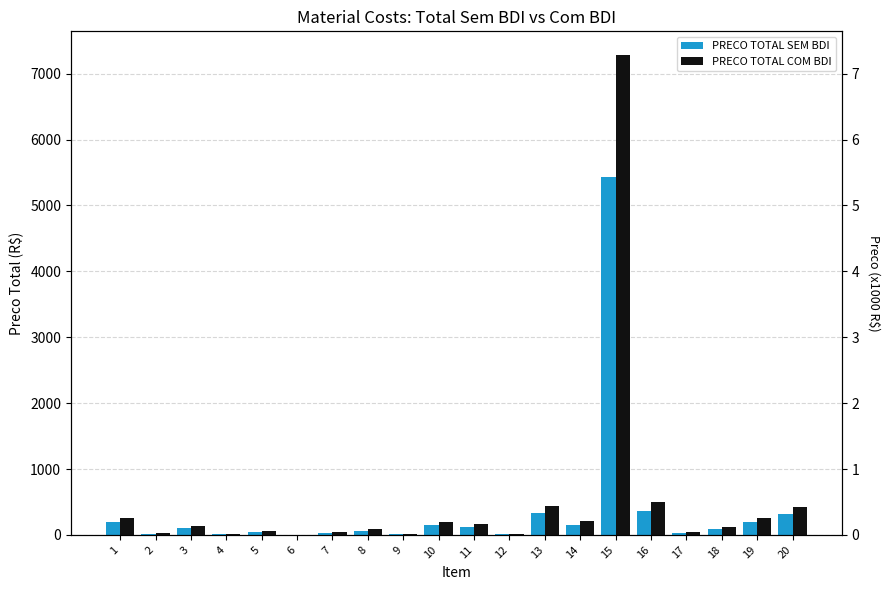

The PRECO TOTAL SEM BDI series shows 138.6 at 20. True or false?

False